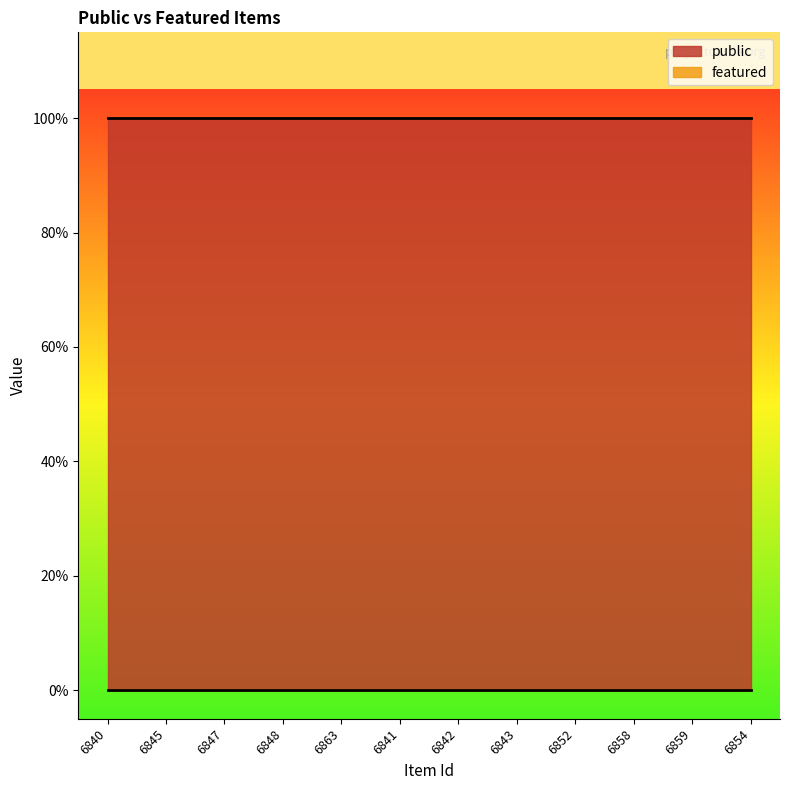

True or false: featured has a value of 0 at 6863.

True